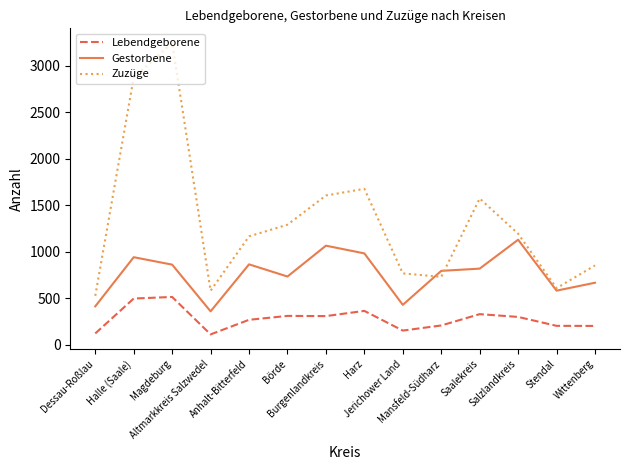

True or false: Zuzüge and Gestorbene cross at least once.

True